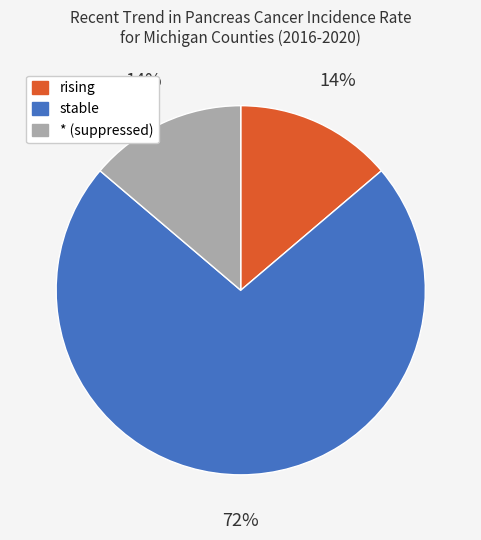

To the nearest percent, what is the average slice percentage?

33%